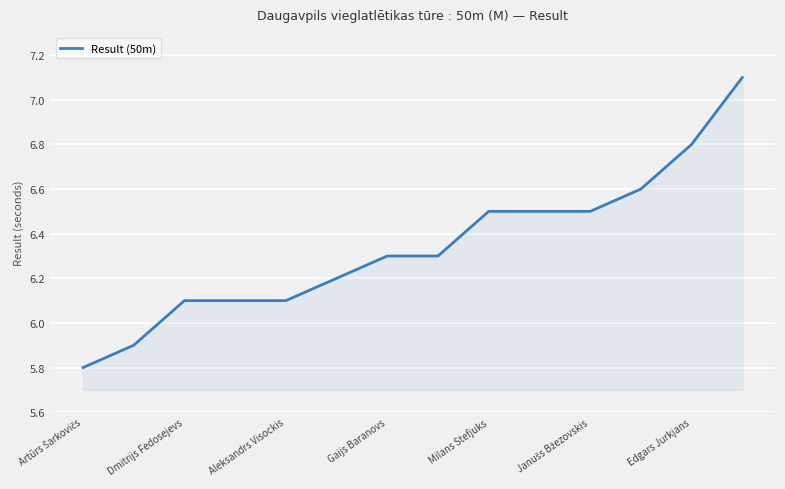

What is the difference between the maximum and minimum values?

1.3